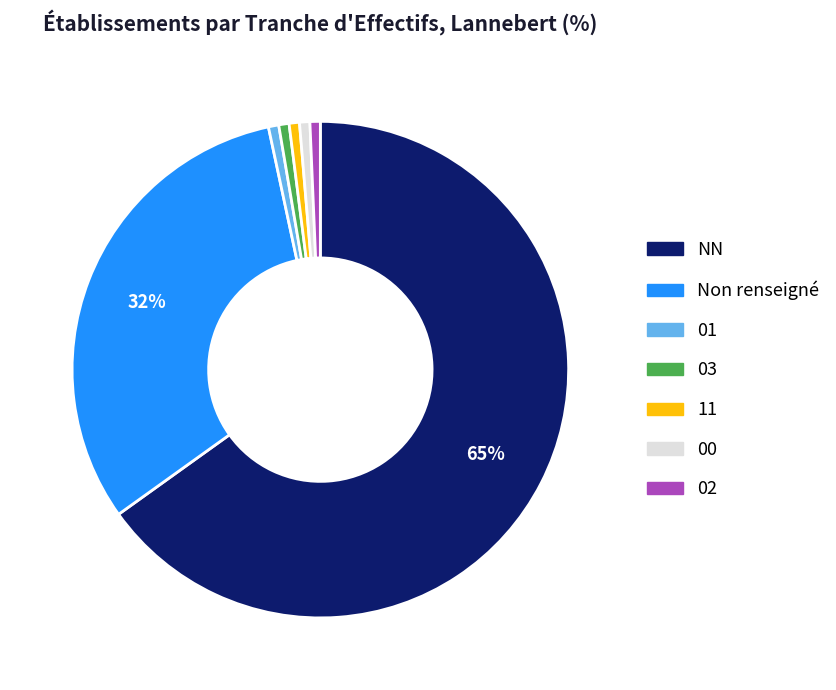

To the nearest percent, what is the average slice percentage?

14%